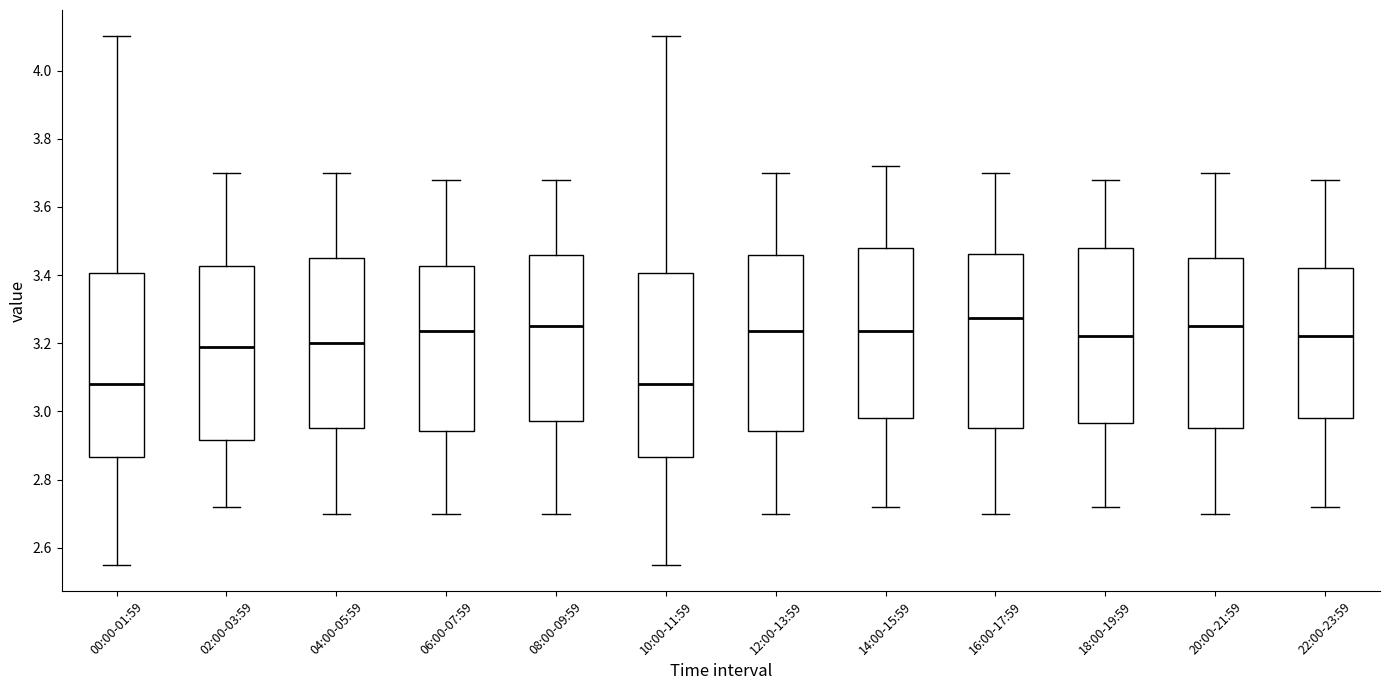

Reading left to right, transcribe this box plot: for each box, give where its median line is, the range the box spans, and where its two whiskers end, as read against the y-axis. The values are not printed on the chart, so give them approximately, as read against the axis.

00:00-01:59: median 3.08, box 2.86 to 3.40, whiskers 2.56 to 4.10
02:00-03:59: median 3.20, box 2.92 to 3.42, whiskers 2.72 to 3.70
04:00-05:59: median 3.20, box 2.96 to 3.46, whiskers 2.70 to 3.70
06:00-07:59: median 3.24, box 2.94 to 3.42, whiskers 2.70 to 3.68
08:00-09:59: median 3.26, box 2.98 to 3.46, whiskers 2.70 to 3.68
10:00-11:59: median 3.08, box 2.86 to 3.40, whiskers 2.56 to 4.10
12:00-13:59: median 3.24, box 2.94 to 3.46, whiskers 2.70 to 3.70
14:00-15:59: median 3.24, box 2.98 to 3.48, whiskers 2.72 to 3.72
16:00-17:59: median 3.28, box 2.96 to 3.46, whiskers 2.70 to 3.70
18:00-19:59: median 3.22, box 2.96 to 3.48, whiskers 2.72 to 3.68
20:00-21:59: median 3.26, box 2.96 to 3.46, whiskers 2.70 to 3.70
22:00-23:59: median 3.22, box 2.98 to 3.42, whiskers 2.72 to 3.68